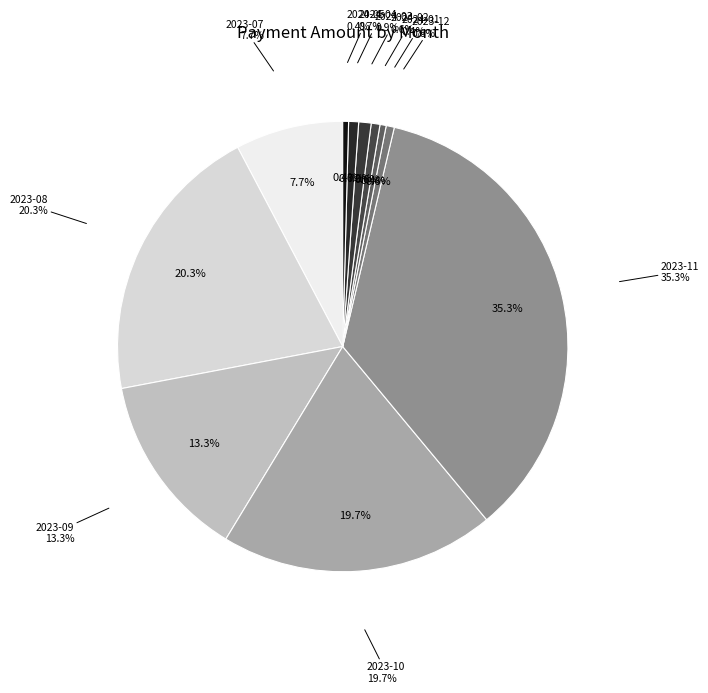

How many slices are in this pie chart?

11